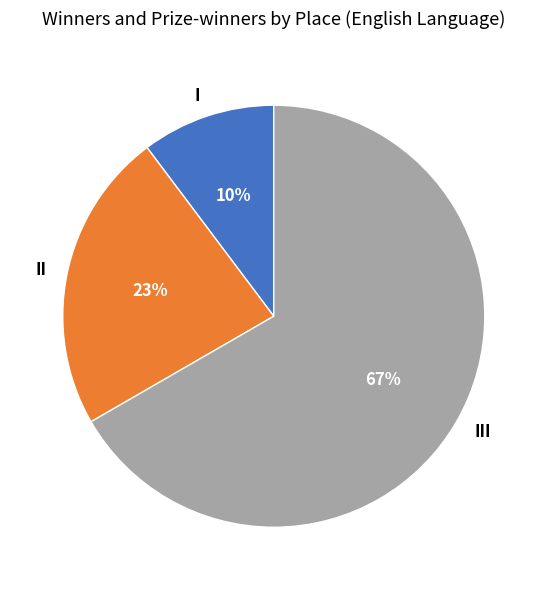

Which category accounts for the majority?

III